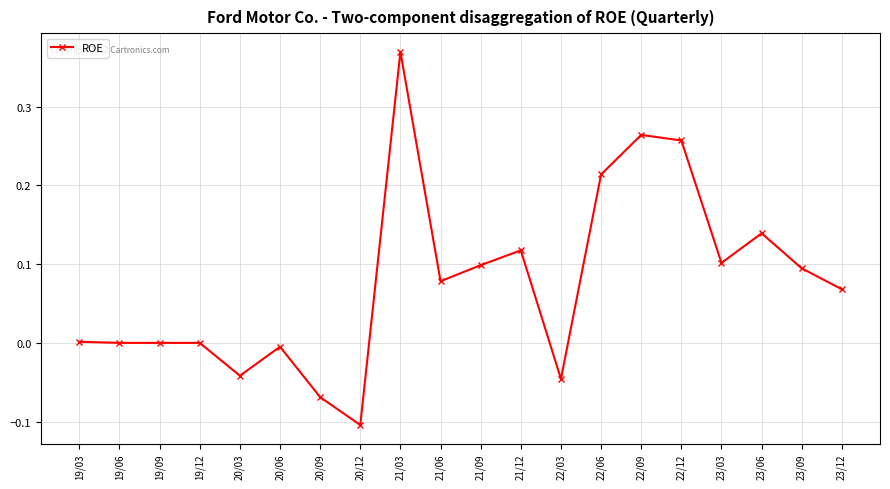

True or false: the data has more than 2 interior local peaks.

True